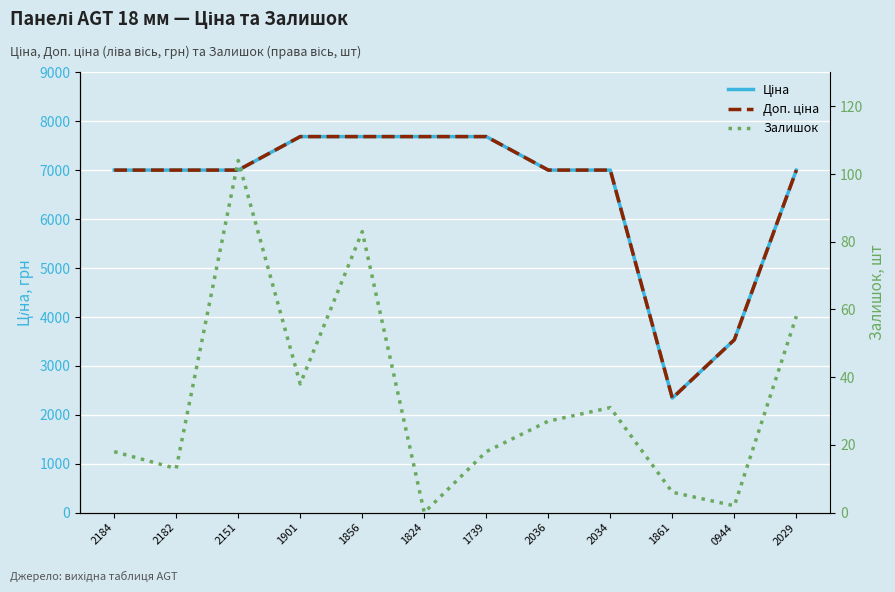

Reading right to left, transcribe all the data shown in this chart.

Ціна: 7002.7	3533.1	2340.3	7002.7	7002.7	7688.0	7688.0	7688.0	7688.0	7002.7	7002.7	7002.7
Доп. ціна: 7002.7	3533.1	2340.0	7002.7	7002.7	7688.0	7688.0	7688.0	7688.0	7002.7	7002.7	7002.7
Залишок: 58.0	2.0	6.0	31.0	27.0	18.0	0.0	83.0	38.0	104.0	13.0	18.0